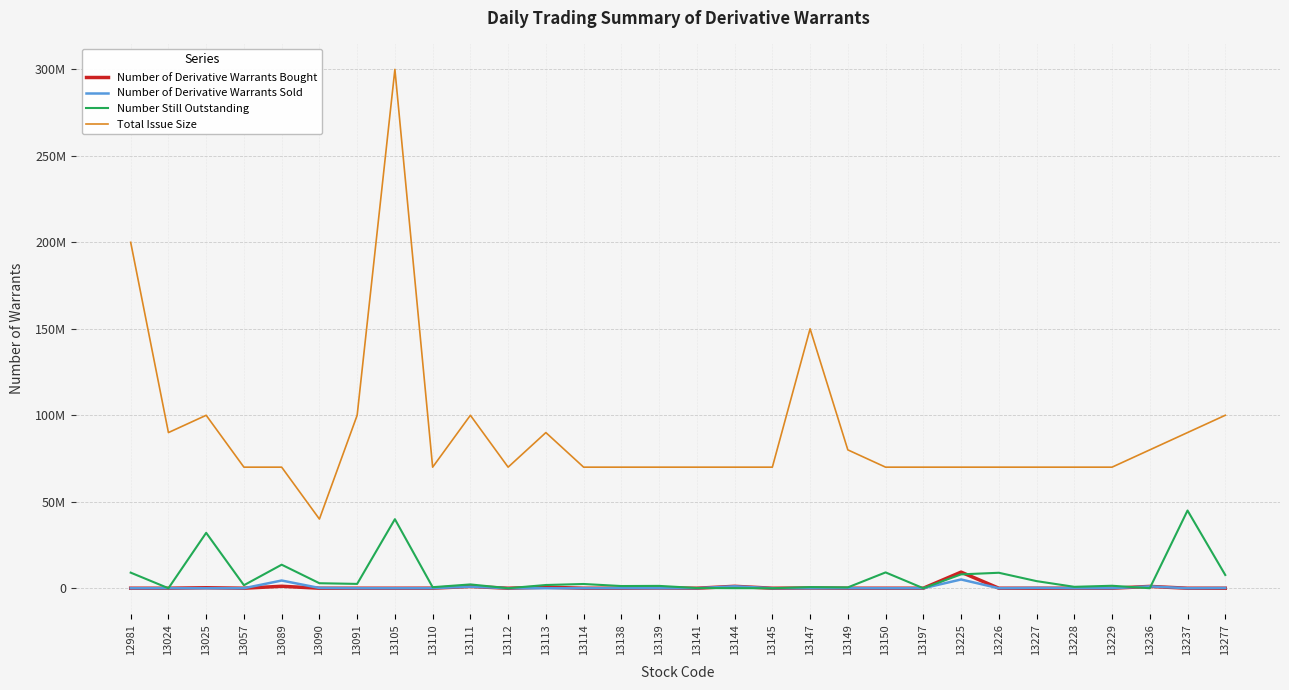

True or false: Number of Derivative Warrants Sold and Total Issue Size intersect in this chart.

False